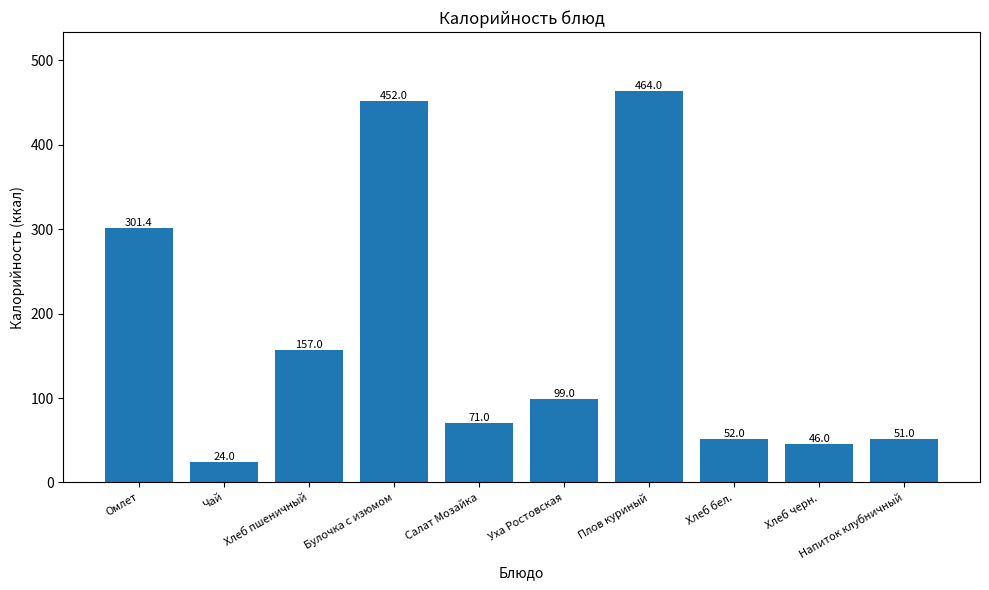

List the labels in order of value, smallest first.

Чай, Хлеб черн., Напиток клубничный, Хлеб бел., Салат Мозайка, Уха Ростовская, Хлеб пшеничный, Омлет, Булочка с изюмом, Плов куриный